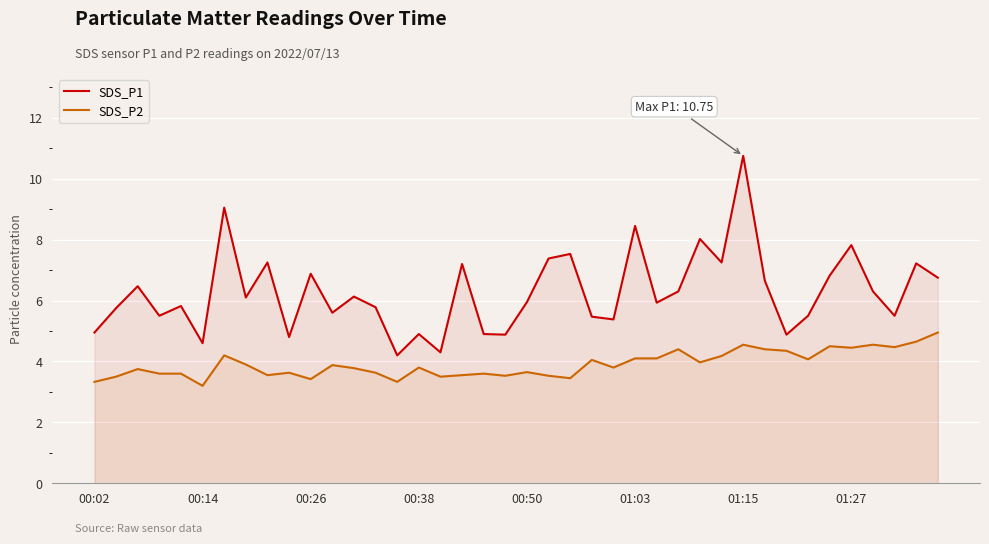

At which category does the chart reach its peak across all series?

01:15